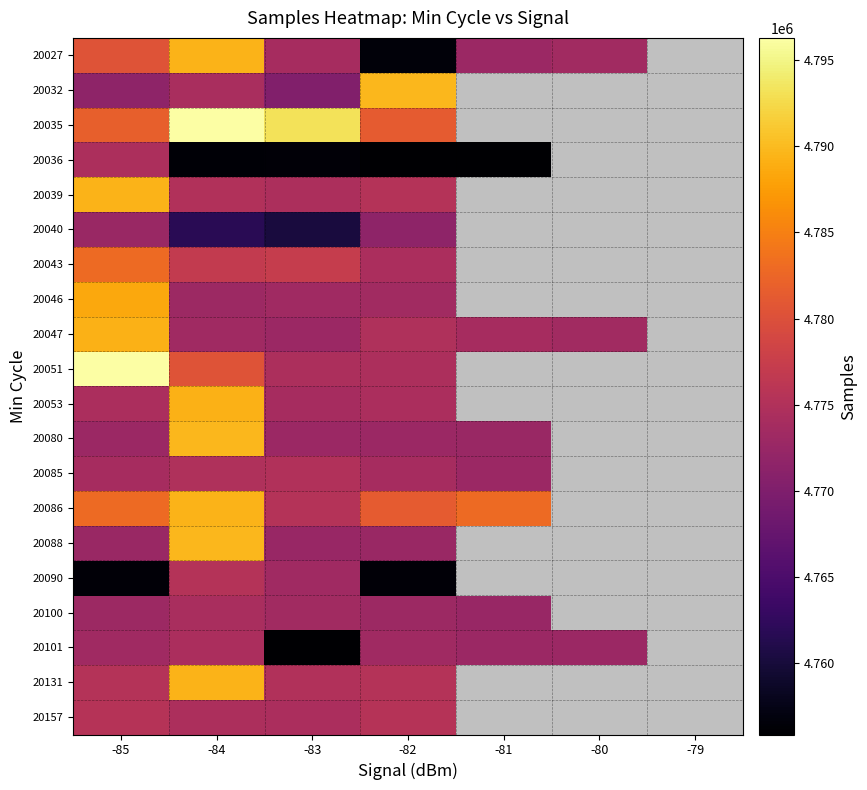

Is the value of 20051 at -84 greater than the value of 20040 at -83?

Yes